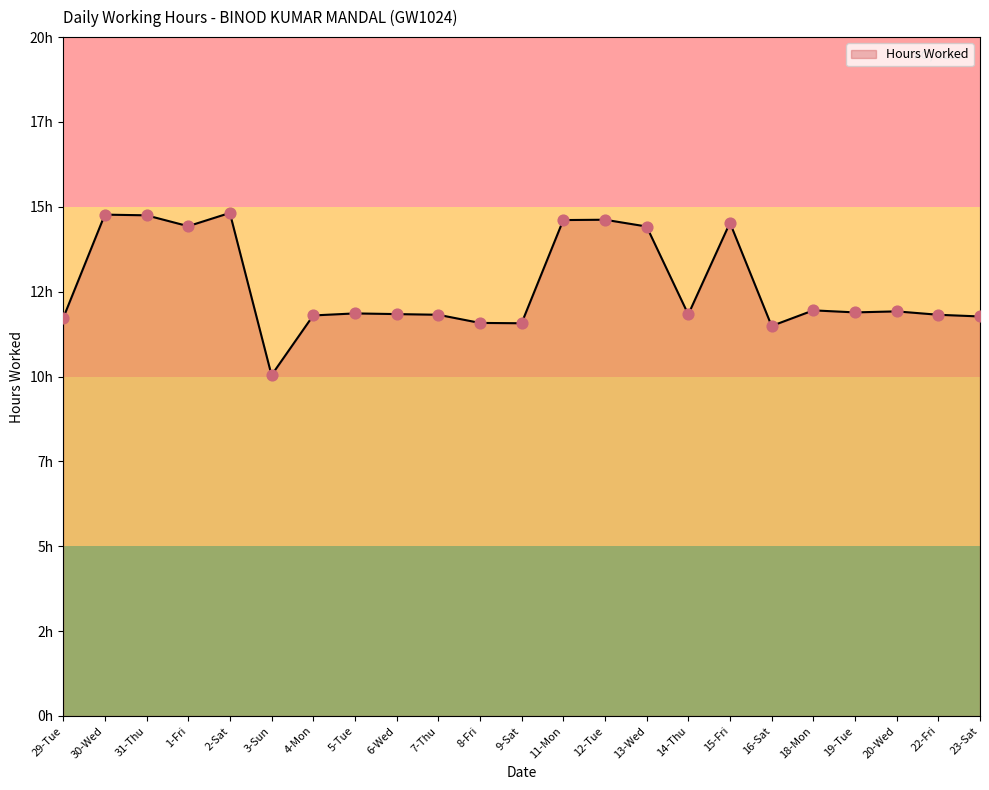

What is the change in value from 11-Mon to 15-Fri?

-0.1